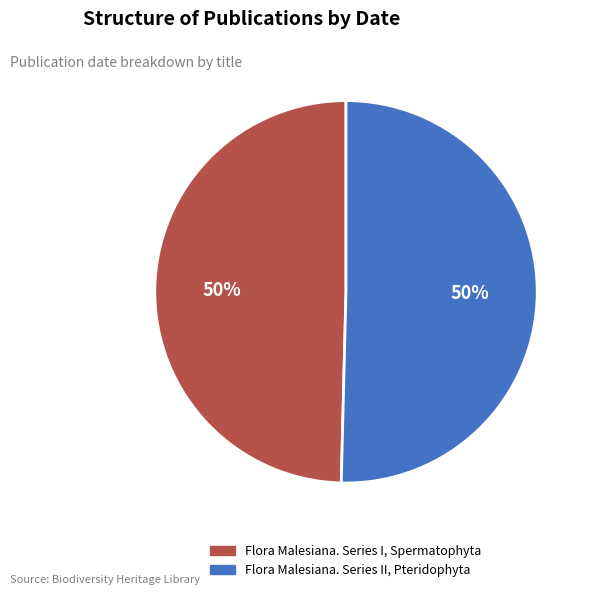

To the nearest percent, what portion does Flora Malesiana. Series II, Pteridophyta represent?

50%